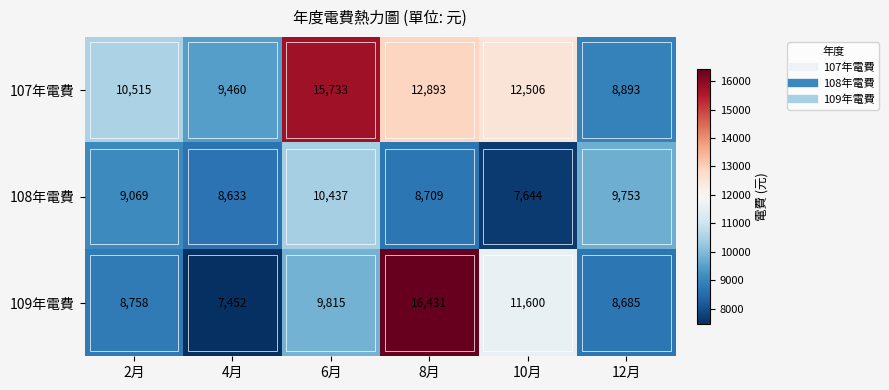

The 109年電費 series shows 19401 at 10月. True or false?

False